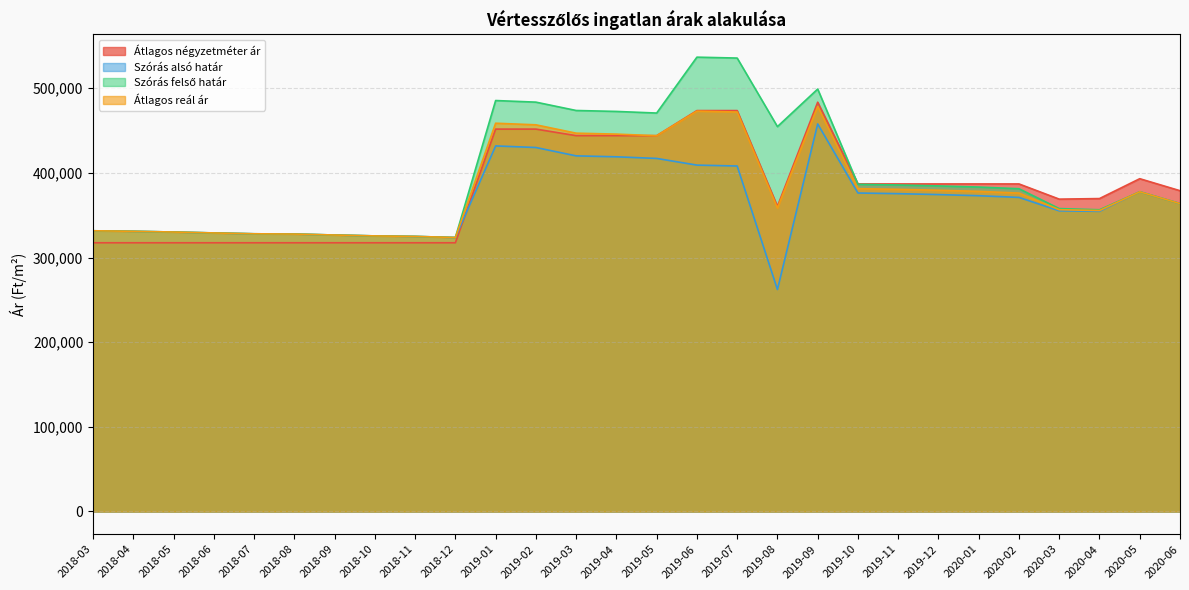

What is the value of the Szórás felső határ point at the 5th from the left?

328103